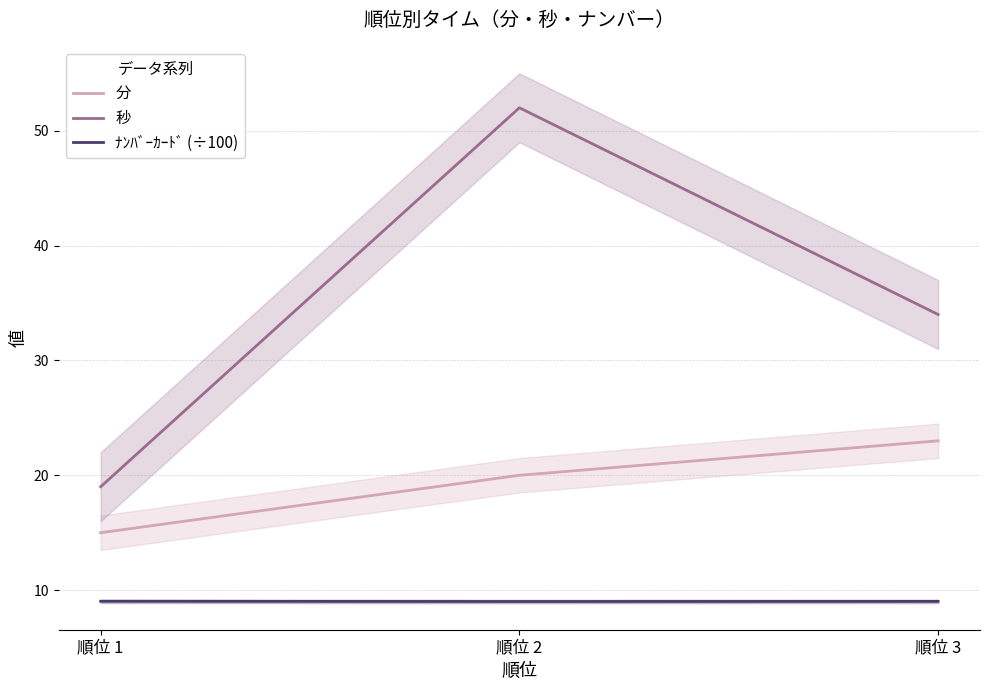

What is the sum of the 秒 values at 順位 2 and 順位 3?

86.0